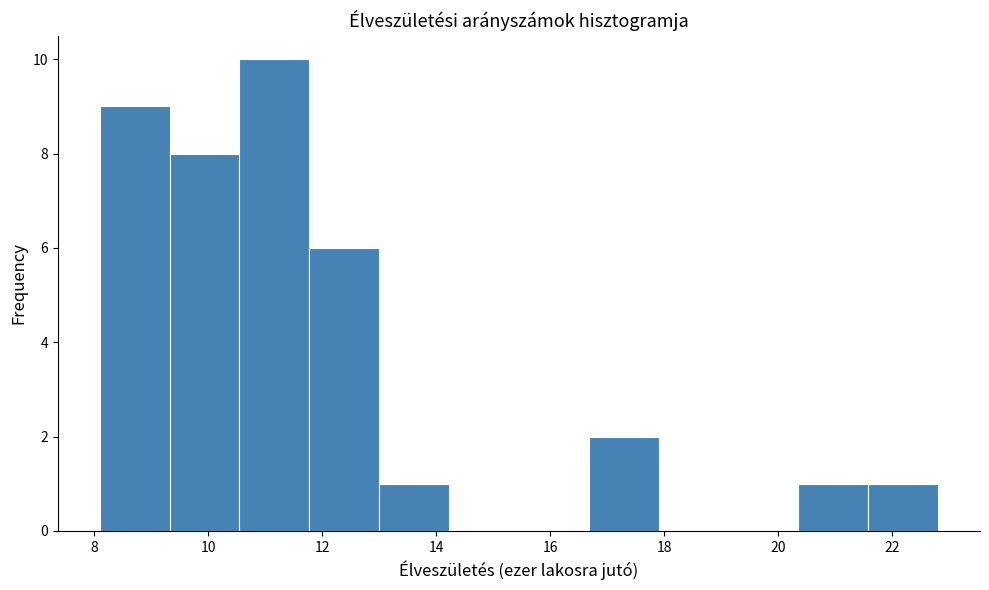

How tall is the bar that spans 13.0 to 14.2 on the x-axis? Neither the bar edges nor the heights are printed on the chart, so give them approximately, as read against the axes.

1